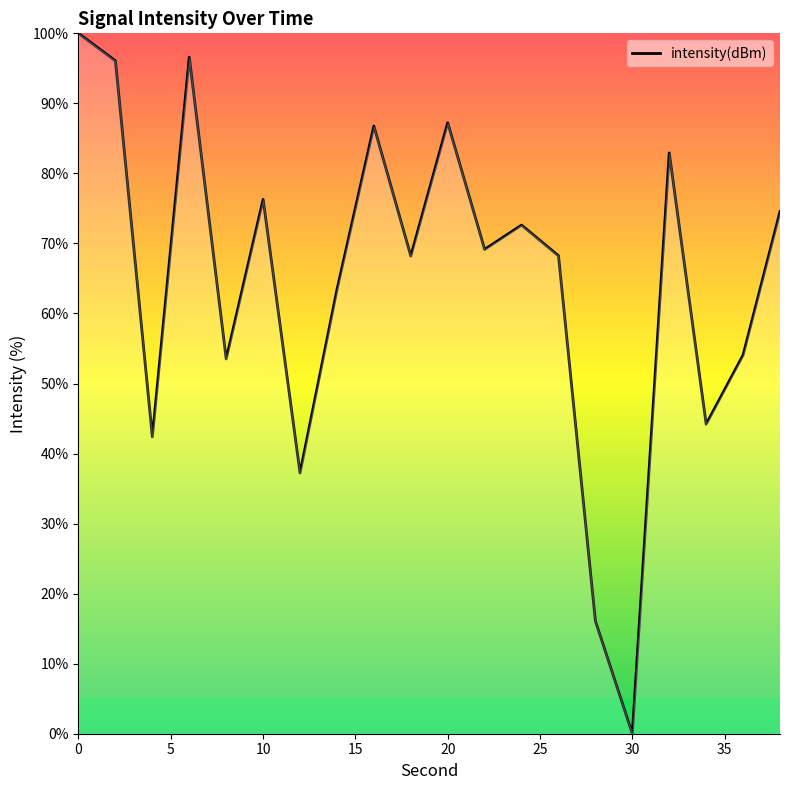

What is the greatest value displayed?

100.0